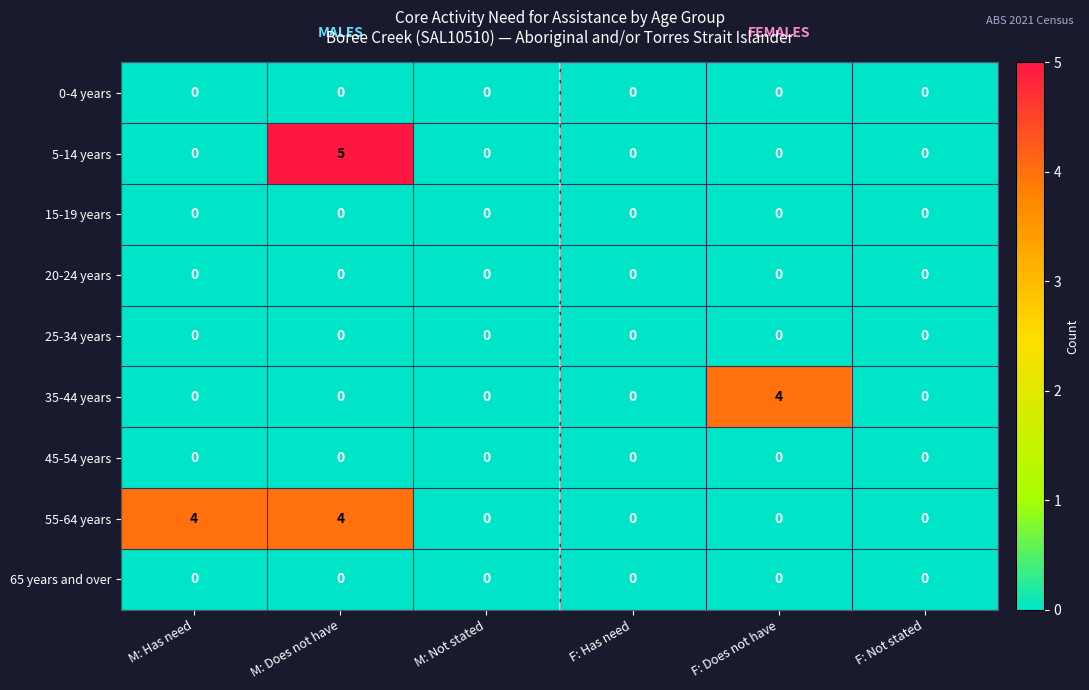

What is the total value across all series at F: Does not have?

4